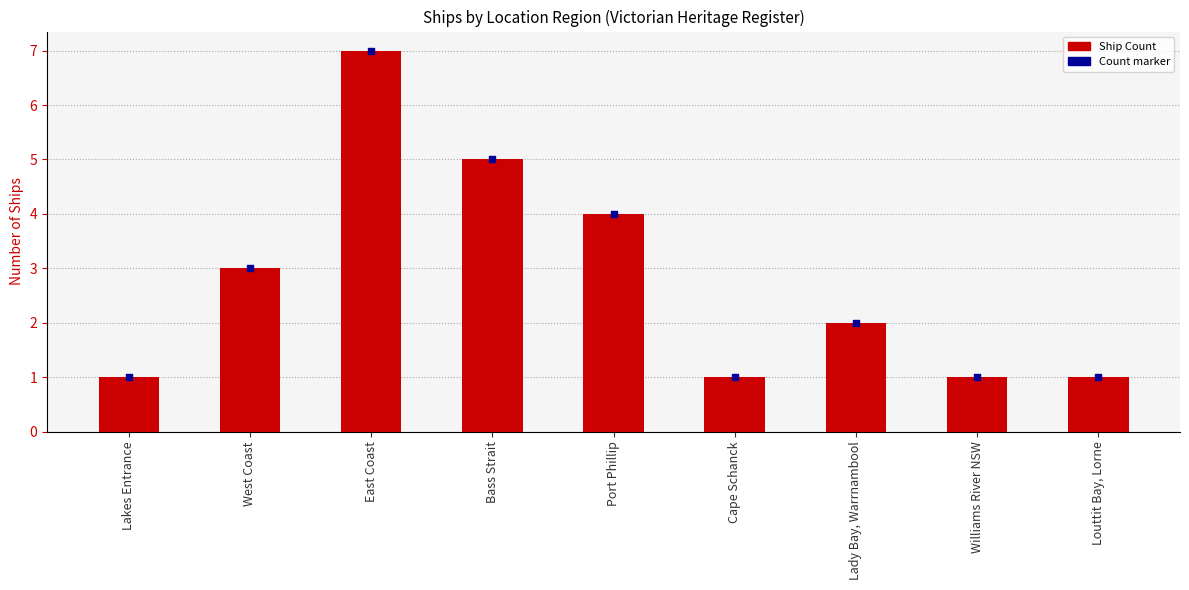

Which series has the largest Y range (max minus min)?

Ship Count